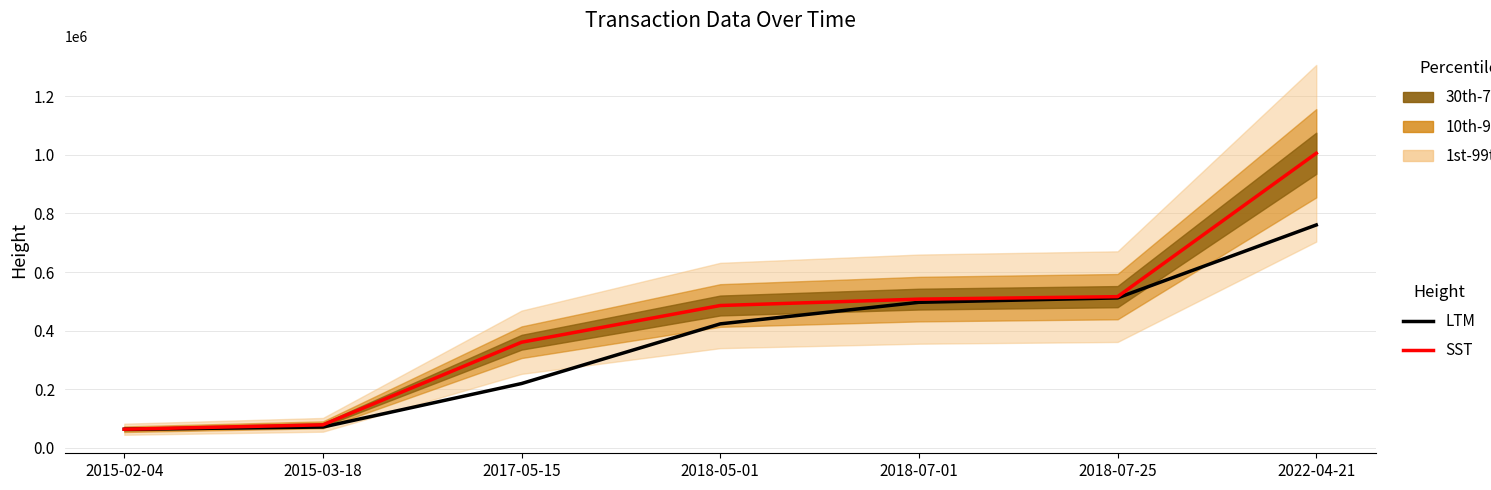

Where is SST nearest to the value 534359?

2018-07-25